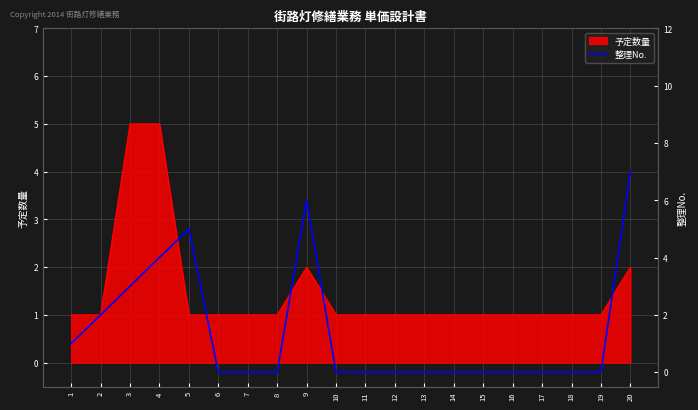

What is the average value?

1